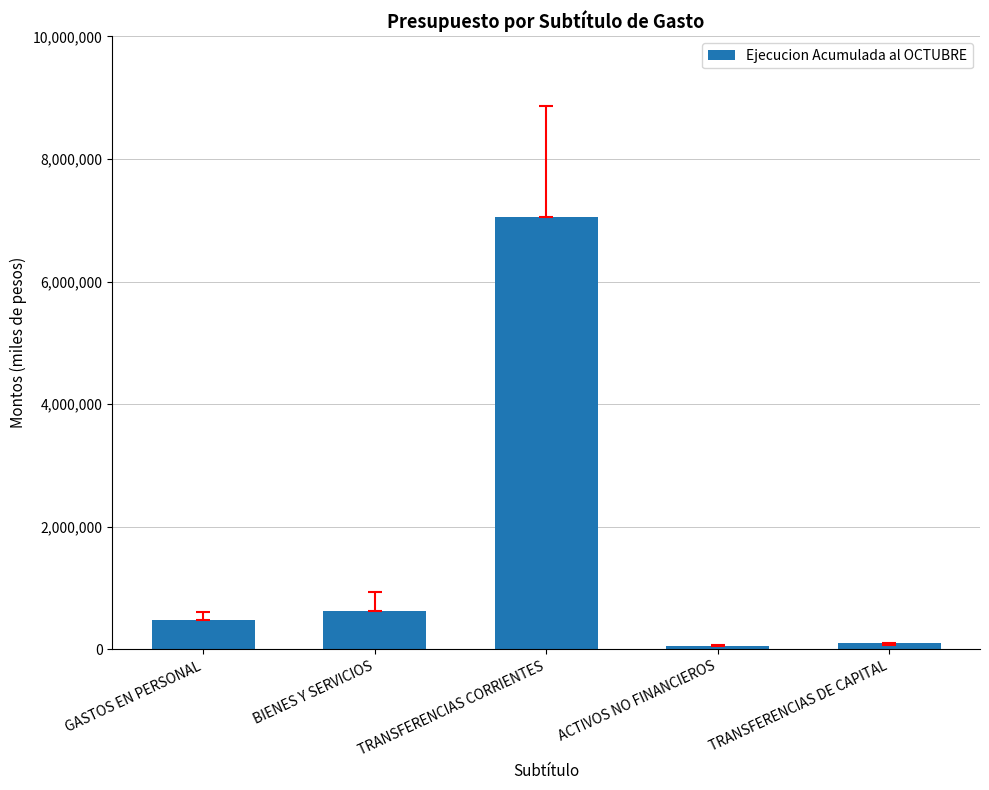

What is the sum of all values?

8313439